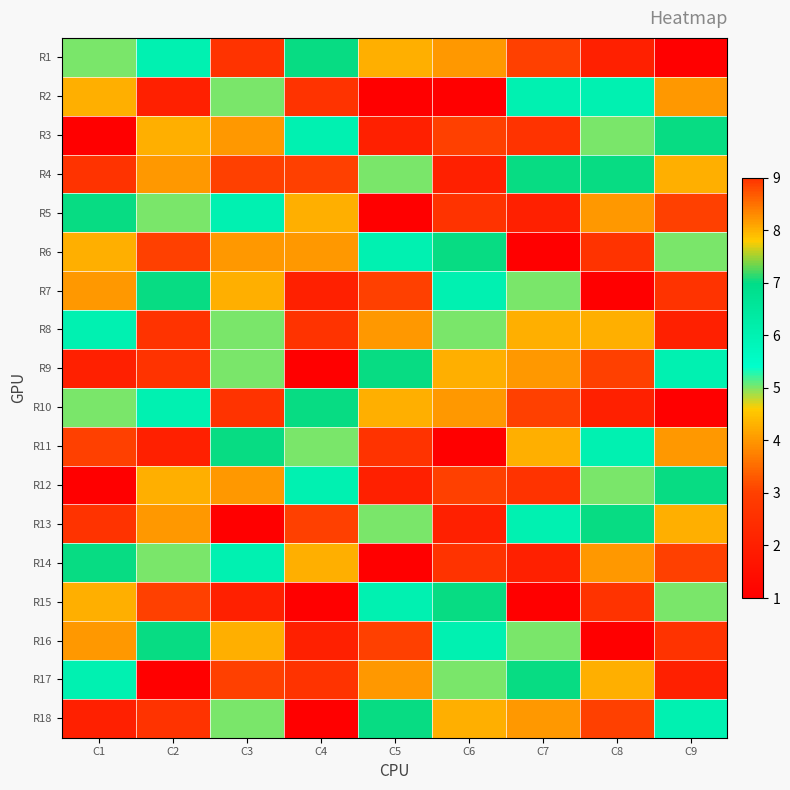

Reading left to right, extract all data points from this chart.

R1: C1=5	C2=6	C3=9	C4=7	C5=8	C6=4	C7=3	C8=2	C9=1
R2: C1=8	C2=2	C3=5	C4=9	C5=1	C6=1	C7=6	C8=6	C9=4
R3: C1=1	C2=8	C3=4	C4=6	C5=2	C6=3	C7=9	C8=5	C9=7
R4: C1=9	C2=4	C3=3	C4=3	C5=5	C6=2	C7=7	C8=7	C9=8
R5: C1=7	C2=5	C3=6	C4=8	C5=1	C6=9	C7=2	C8=4	C9=3
R6: C1=8	C2=3	C3=4	C4=4	C5=6	C6=7	C7=1	C8=9	C9=5
R7: C1=4	C2=7	C3=8	C4=2	C5=3	C6=6	C7=5	C8=1	C9=9
R8: C1=6	C2=9	C3=5	C4=9	C5=4	C6=5	C7=8	C8=8	C9=2
R9: C1=2	C2=9	C3=5	C4=1	C5=7	C6=8	C7=4	C8=3	C9=6
R10: C1=5	C2=6	C3=9	C4=7	C5=8	C6=4	C7=3	C8=2	C9=1
R11: C1=3	C2=2	C3=7	C4=5	C5=9	C6=1	C7=8	C8=6	C9=4
R12: C1=1	C2=8	C3=4	C4=6	C5=2	C6=3	C7=9	C8=5	C9=7
R13: C1=9	C2=4	C3=1	C4=3	C5=5	C6=2	C7=6	C8=7	C9=8
R14: C1=7	C2=5	C3=6	C4=8	C5=1	C6=9	C7=2	C8=4	C9=3
R15: C1=8	C2=3	C3=2	C4=1	C5=6	C6=7	C7=1	C8=9	C9=5
R16: C1=4	C2=7	C3=8	C4=2	C5=3	C6=6	C7=5	C8=1	C9=9
R17: C1=6	C2=1	C3=3	C4=9	C5=4	C6=5	C7=7	C8=8	C9=2
R18: C1=2	C2=9	C3=5	C4=1	C5=7	C6=8	C7=4	C8=3	C9=6